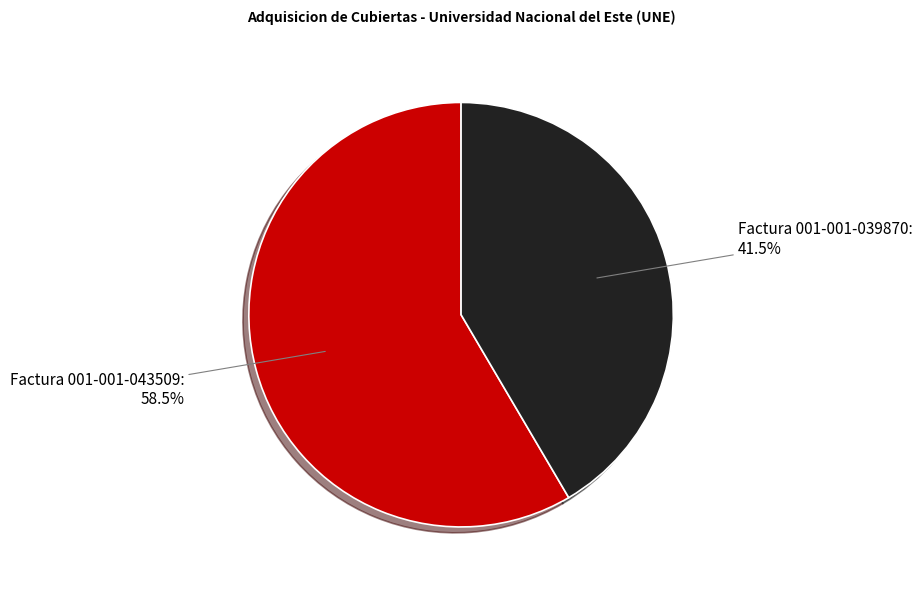

Between Factura 001-001-043509 and Factura 001-001-039870, which is larger?

Factura 001-001-043509